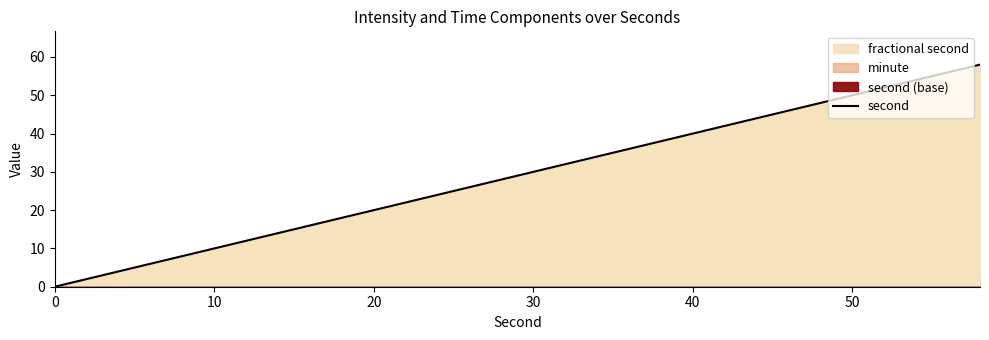

Is it true that second equals 18 at 40?

False